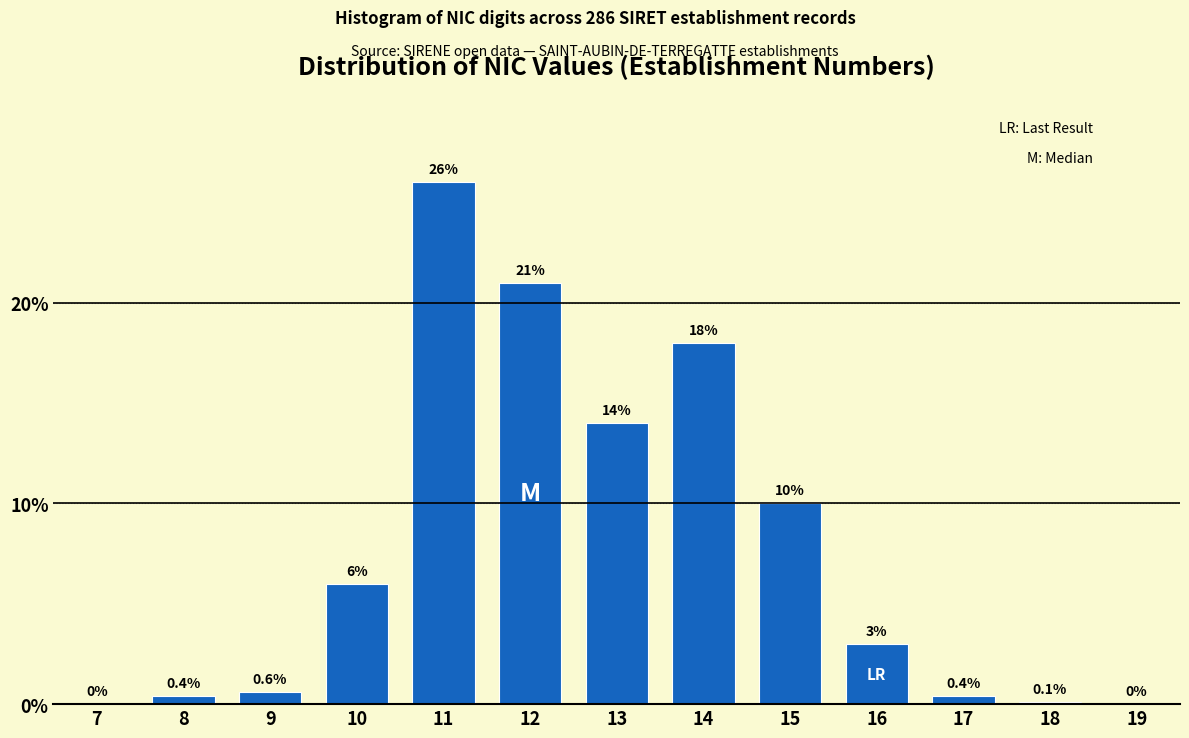

Reading left to right, what are all the values shown in this chart?

7=0.0	8=0.4	9=0.6	10=6.0	11=26.0	12=21.0	13=14.0	14=18.0	15=10.0	16=3.0	17=0.4	18=0.1	19=0.0